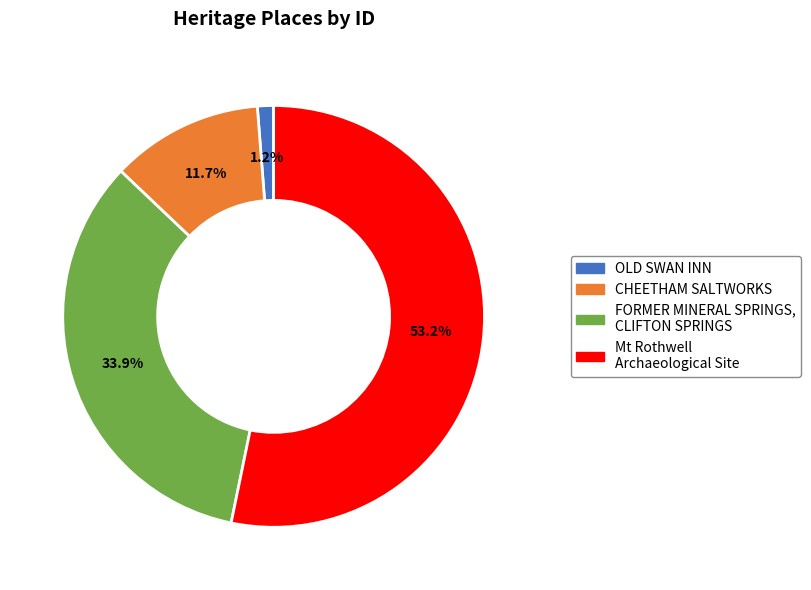

How many segments does this pie chart have?

4